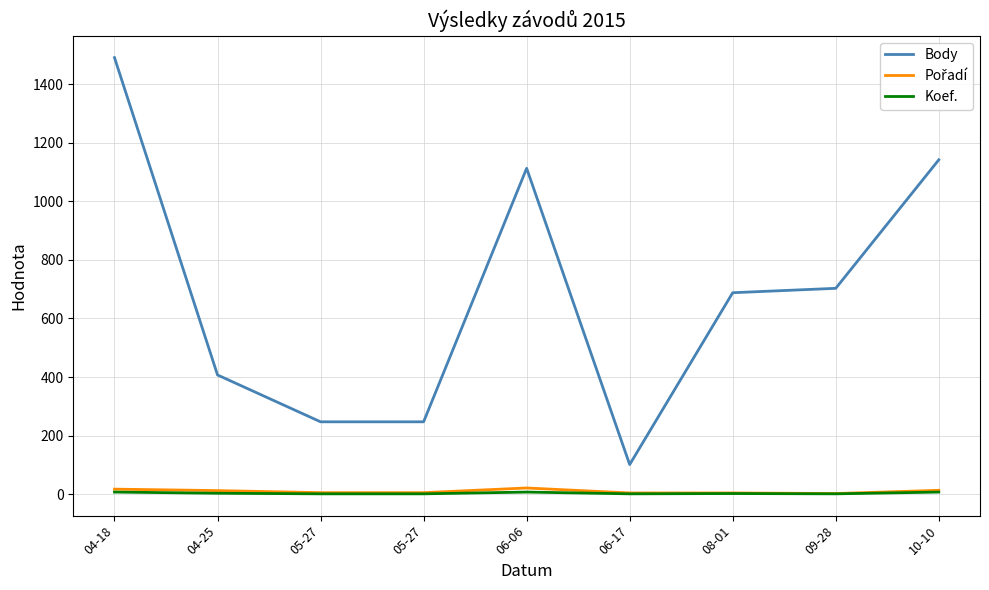

At which category does Pořadí reach its first local peak?

06-06